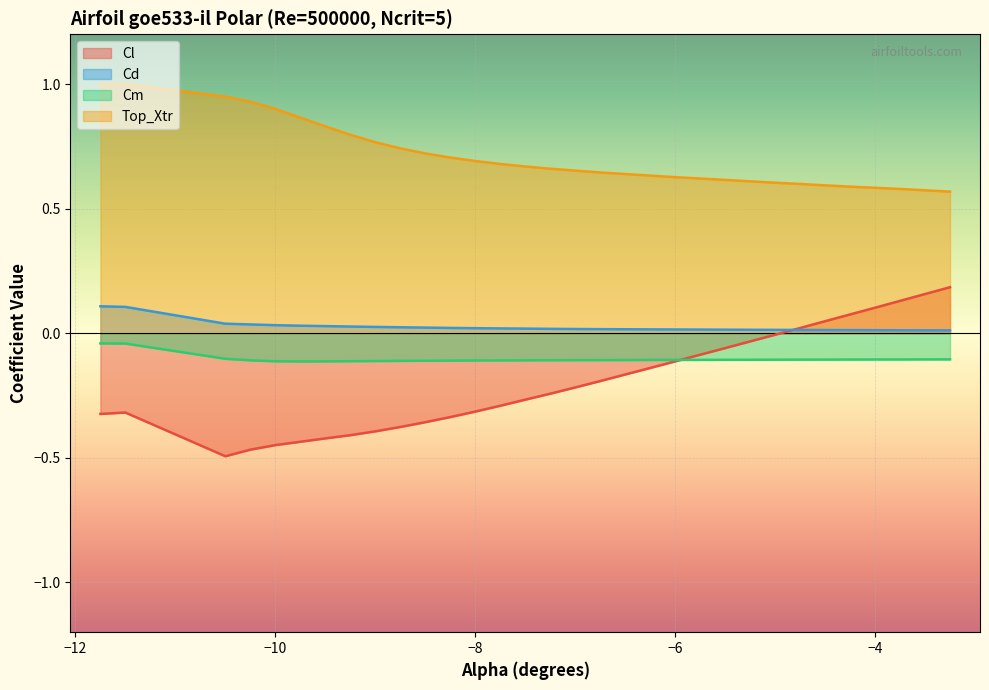

Which series has the largest total across all categories?

Top_Xtr